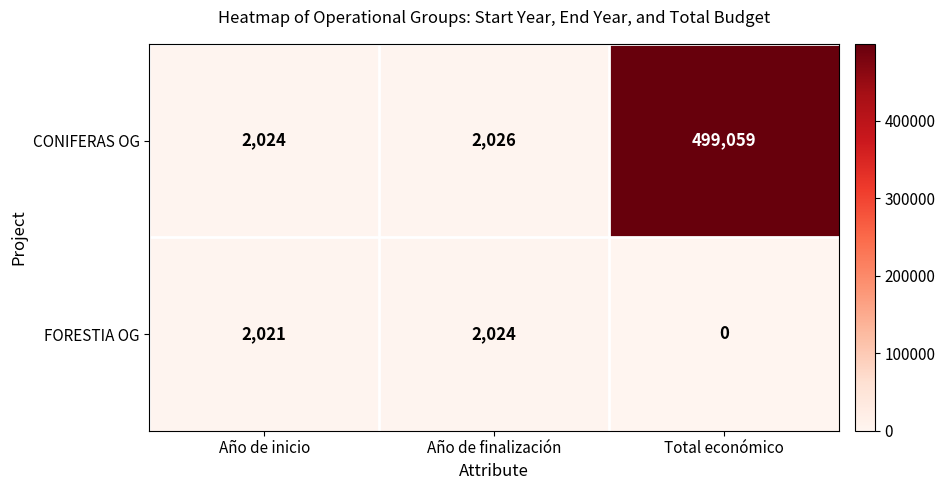

Which series has the largest total across all categories?

CONIFERAS OG